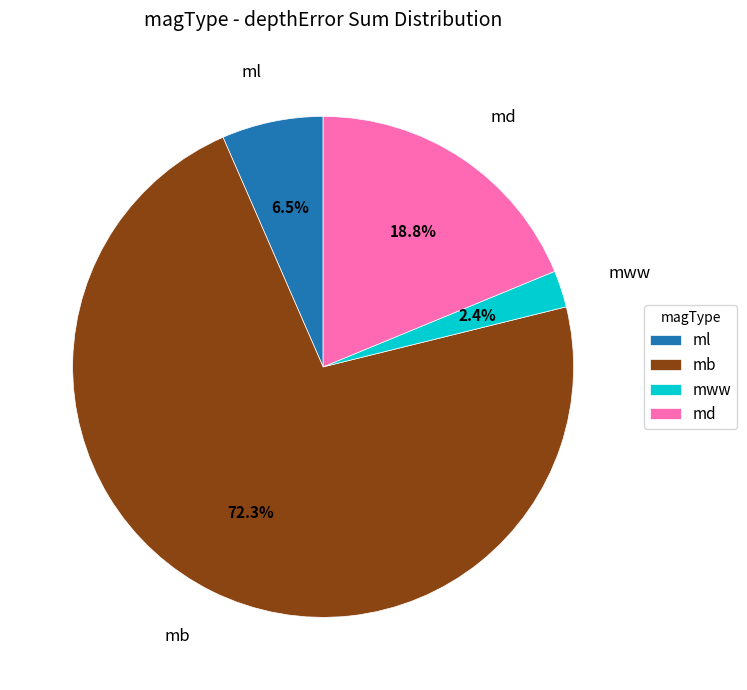

Is ml the majority of the pie?

No